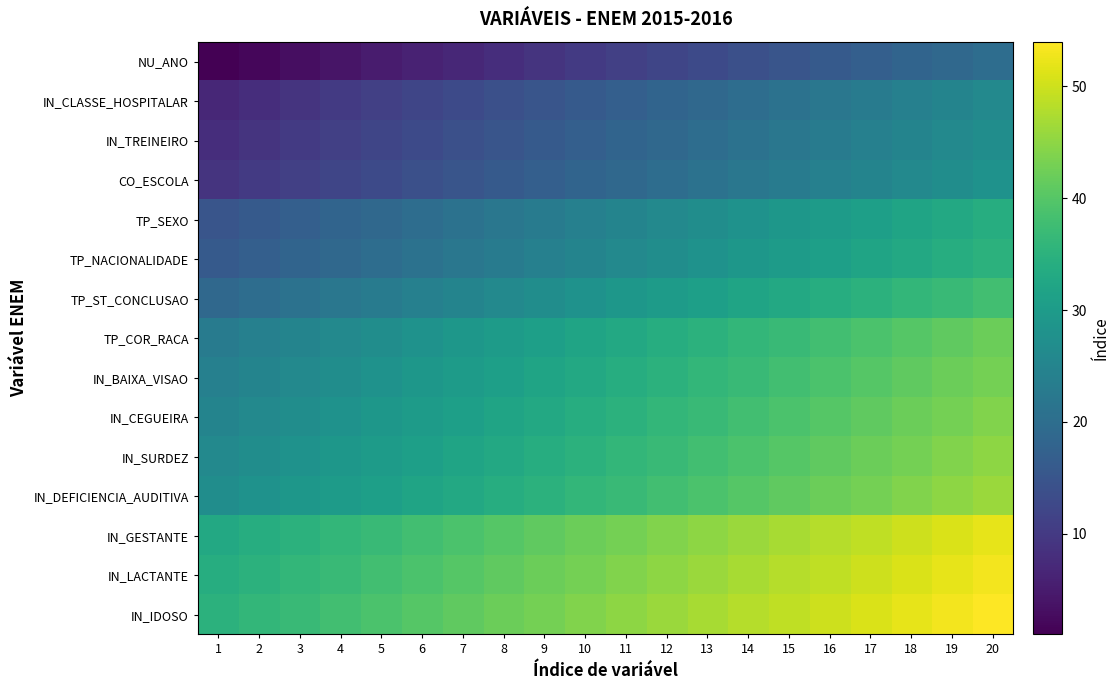

Reading left to right, what are all the values shown in this chart?

NU_ANO: 1=1	2=2	3=3	4=4	5=5	6=6	7=7	8=8	9=9	10=10	11=11	12=12	13=13	14=14	15=15	16=16	17=17	18=18	19=19	20=20
IN_CLASSE_HOSPITALAR: 1=7	2=8	3=9	4=10	5=11	6=12	7=13	8=14	9=15	10=16	11=17	12=18	13=19	14=20	15=21	16=22	17=23	18=24	19=25	20=26
IN_TREINEIRO: 1=8	2=9	3=10	4=11	5=12	6=13	7=14	8=15	9=16	10=17	11=18	12=19	13=20	14=21	15=22	16=23	17=24	18=25	19=26	20=27
CO_ESCOLA: 1=9	2=10	3=11	4=12	5=13	6=14	7=15	8=16	9=17	10=18	11=19	12=20	13=21	14=22	15=23	16=24	17=25	18=26	19=27	20=28
TP_SEXO: 1=15	2=16	3=17	4=18	5=19	6=20	7=21	8=22	9=23	10=24	11=25	12=26	13=27	14=28	15=29	16=30	17=31	18=32	19=33	20=34
TP_NACIONALIDADE: 1=16	2=17	3=18	4=19	5=20	6=21	7=22	8=23	9=24	10=25	11=26	12=27	13=28	14=29	15=30	16=31	17=32	18=33	19=34	20=35
TP_ST_CONCLUSAO: 1=19	2=20	3=21	4=22	5=23	6=24	7=25	8=26	9=27	10=28	11=29	12=30	13=31	14=32	15=33	16=34	17=35	18=36	19=37	20=38
TP_COR_RACA: 1=23	2=24	3=25	4=26	5=27	6=28	7=29	8=30	9=31	10=32	11=33	12=34	13=35	14=36	15=37	16=38	17=39	18=40	19=41	20=42
IN_BAIXA_VISAO: 1=24	2=25	3=26	4=27	5=28	6=29	7=30	8=31	9=32	10=33	11=34	12=35	13=36	14=37	15=38	16=39	17=40	18=41	19=42	20=43
IN_CEGUEIRA: 1=25	2=26	3=27	4=28	5=29	6=30	7=31	8=32	9=33	10=34	11=35	12=36	13=37	14=38	15=39	16=40	17=41	18=42	19=43	20=44
IN_SURDEZ: 1=26	2=27	3=28	4=29	5=30	6=31	7=32	8=33	9=34	10=35	11=36	12=37	13=38	14=39	15=40	16=41	17=42	18=43	19=44	20=45
IN_DEFICIENCIA_AUDITIVA: 1=27	2=28	3=29	4=30	5=31	6=32	7=33	8=34	9=35	10=36	11=37	12=38	13=39	14=40	15=41	16=42	17=43	18=44	19=45	20=46
IN_GESTANTE: 1=33	2=34	3=35	4=36	5=37	6=38	7=39	8=40	9=41	10=42	11=43	12=44	13=45	14=46	15=47	16=48	17=49	18=50	19=51	20=52
IN_LACTANTE: 1=34	2=35	3=36	4=37	5=38	6=39	7=40	8=41	9=42	10=43	11=44	12=45	13=46	14=47	15=48	16=49	17=50	18=51	19=52	20=53
IN_IDOSO: 1=35	2=36	3=37	4=38	5=39	6=40	7=41	8=42	9=43	10=44	11=45	12=46	13=47	14=48	15=49	16=50	17=51	18=52	19=53	20=54